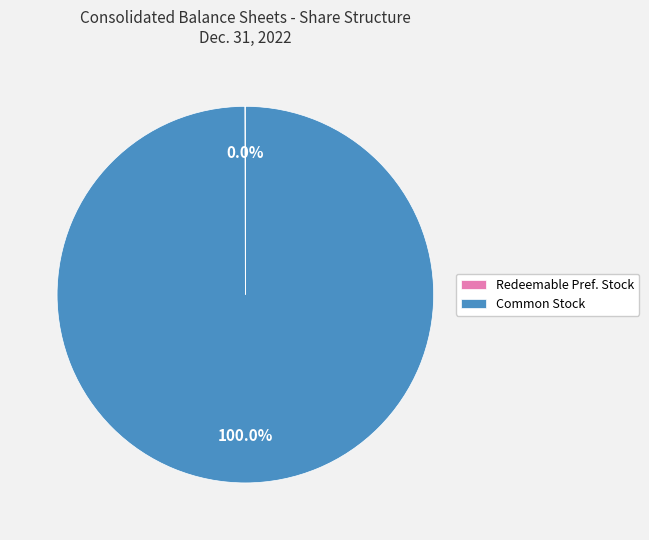

What is the largest slice in the pie chart?

Common Stock